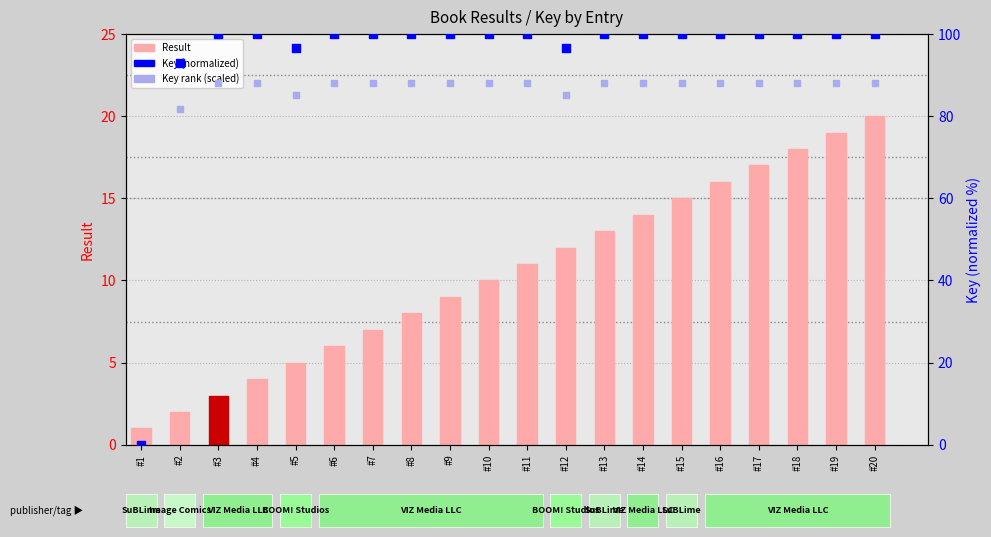

At which category is the sum across all series the highest?

#20